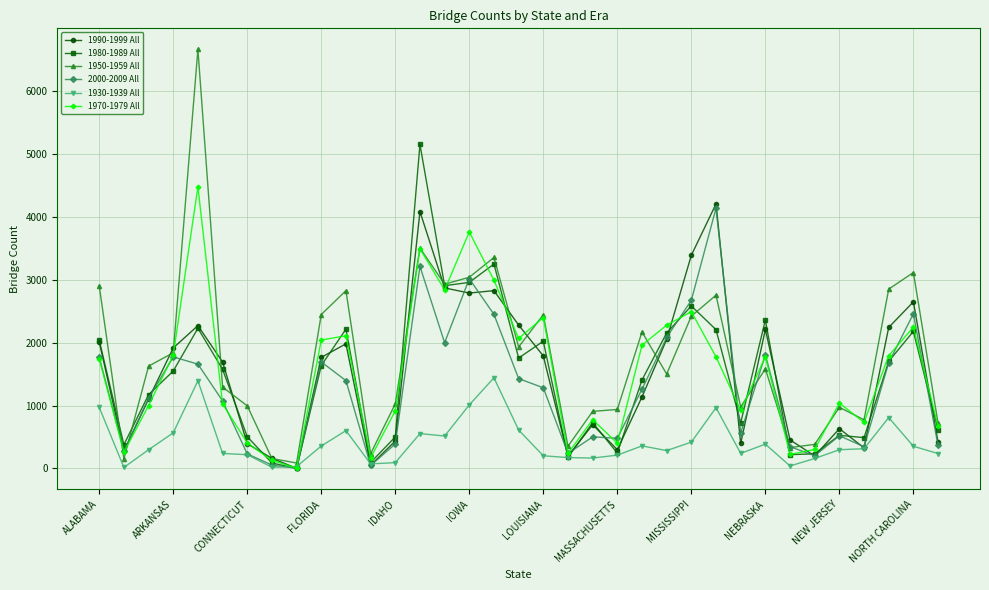

True or false: 1990-1999 All has more than 0 interior local peaks.

True